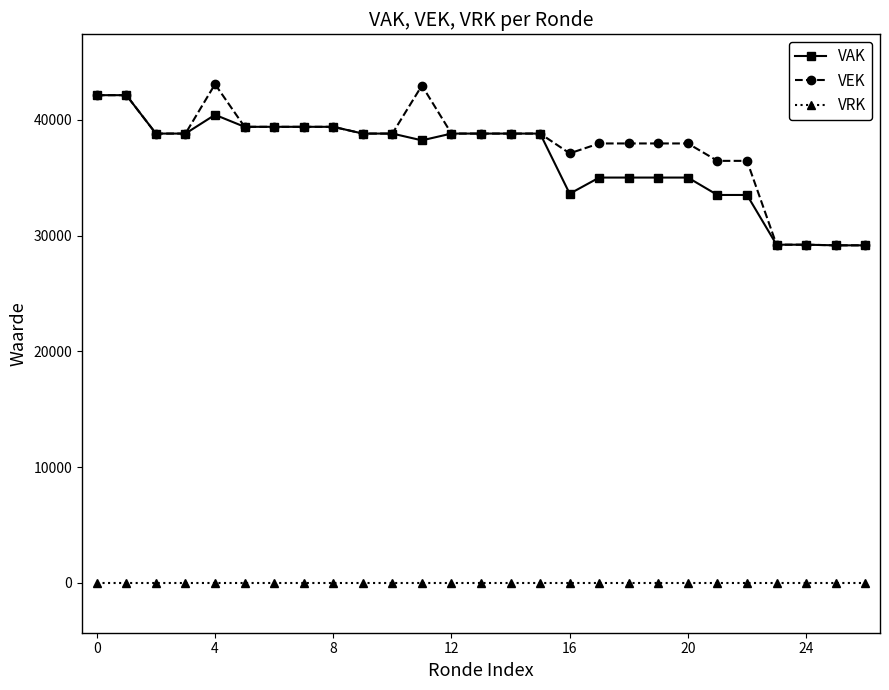

True or false: VEK and VRK cross at least once.

False